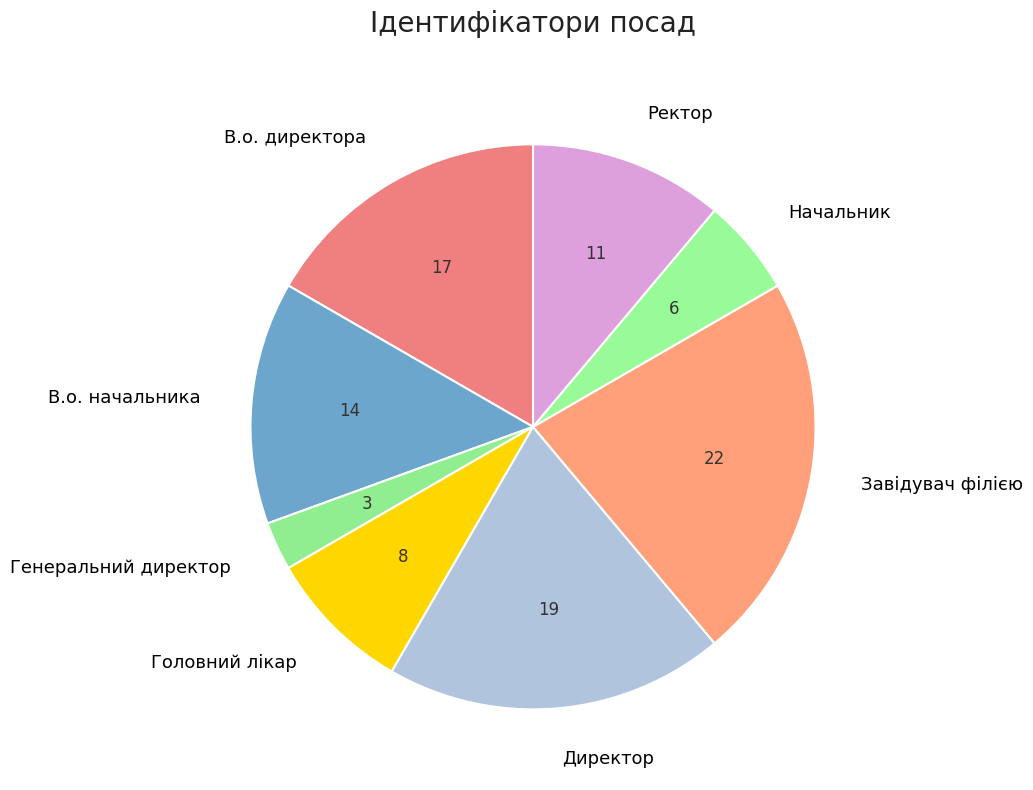

Which slice is the smallest?

Генеральний директор